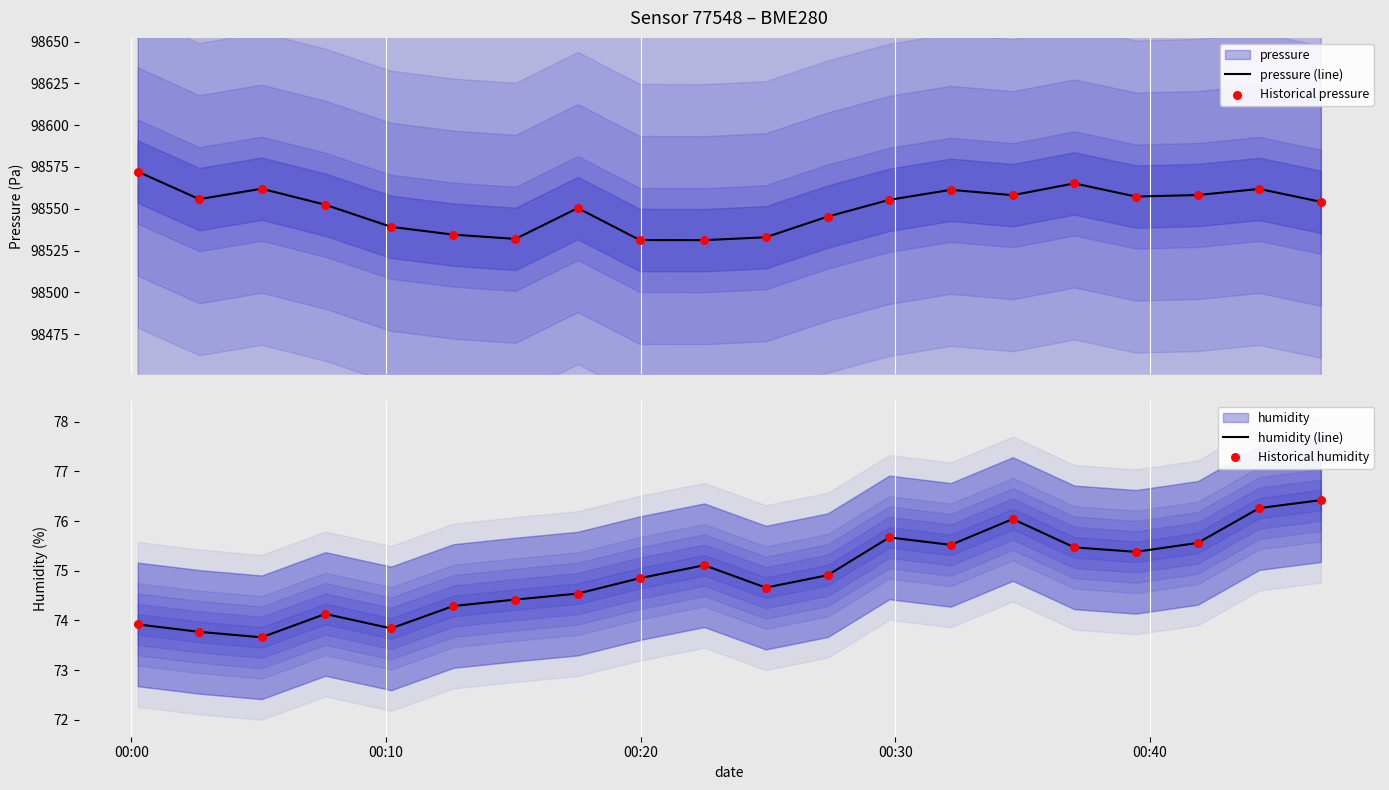

What is the maximum value for humidity (line)?

76.4